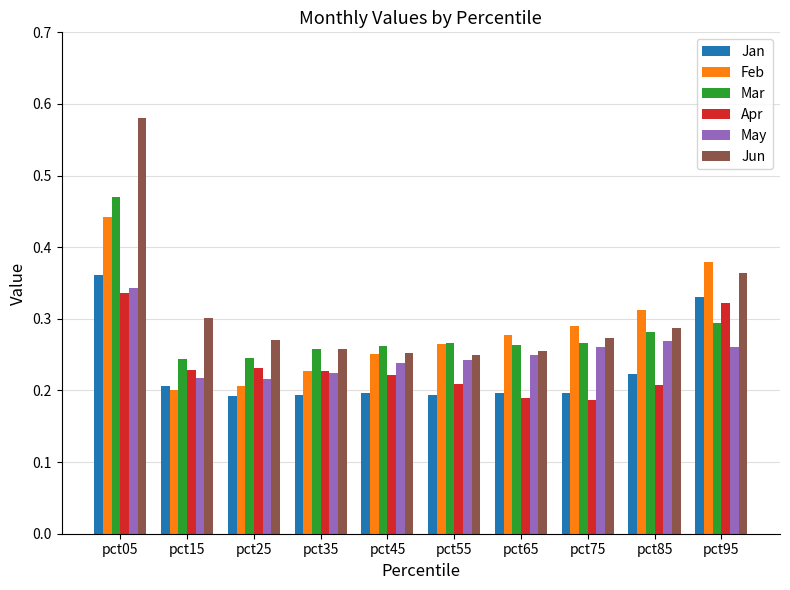

Which label corresponds to the largest value in the chart?

pct05